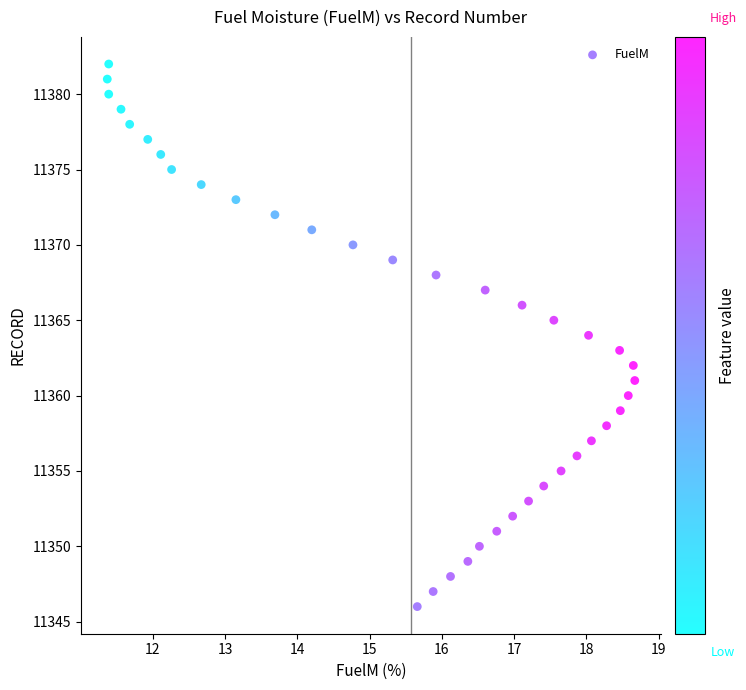

What is the range of Y values (max minus min)?

36